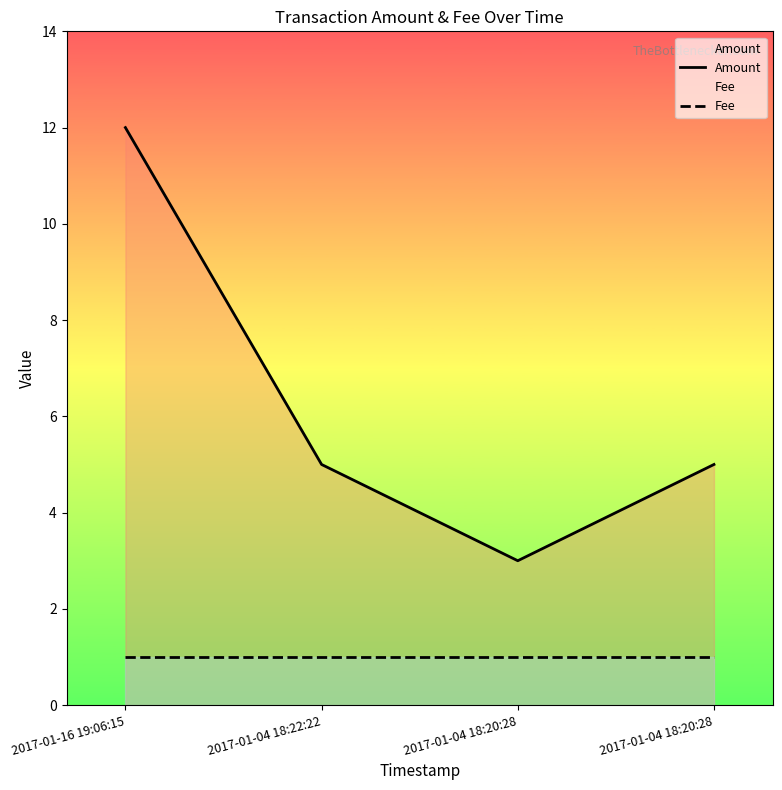

Is the value of Amount at 2017-01-16 19:06:15 greater than the value of Fee at 2017-01-04 18:20:28?

Yes